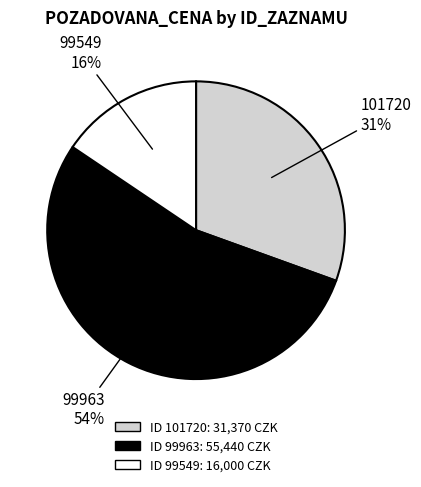

Is there a majority slice in this chart?

Yes